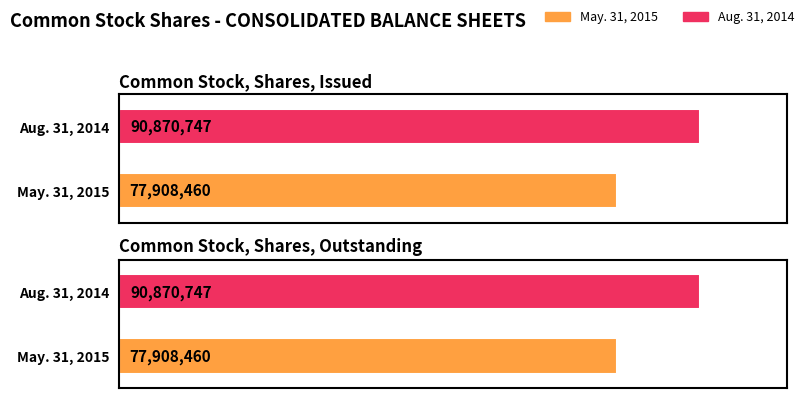

Does the chart contain stacked bars?

No